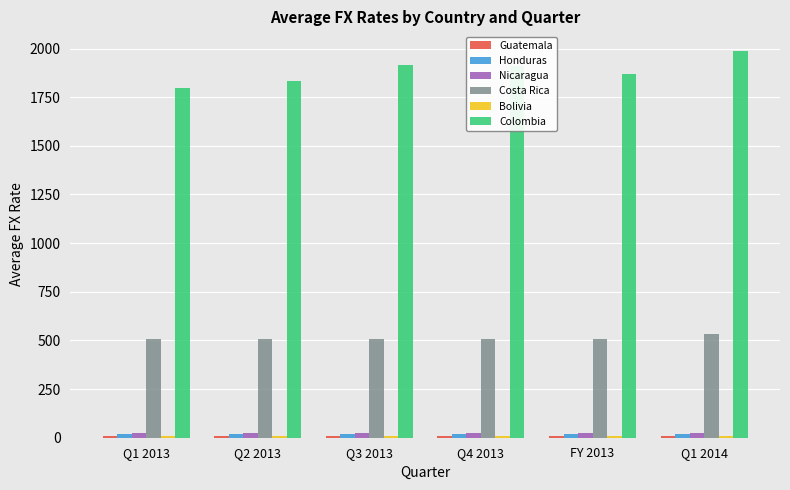

What is the maximum value for Colombia?

1988.8